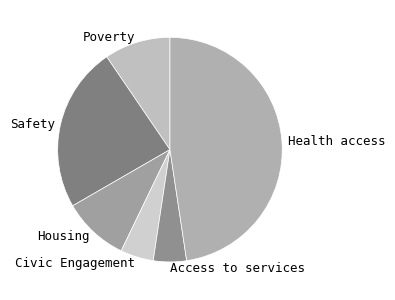

Combined, do Housing and Access to services account for over 50%?

No